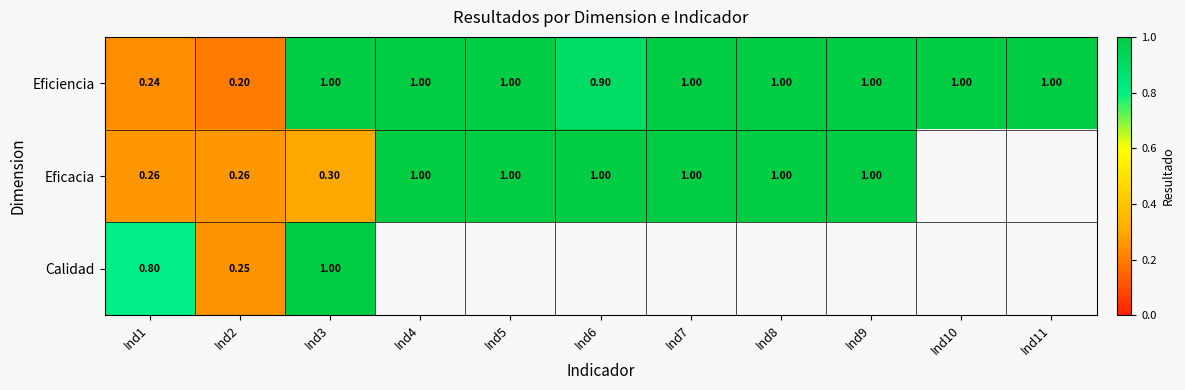

Is the value of Eficacia at Ind4 greater than the value of Eficiencia at Ind6?

Yes